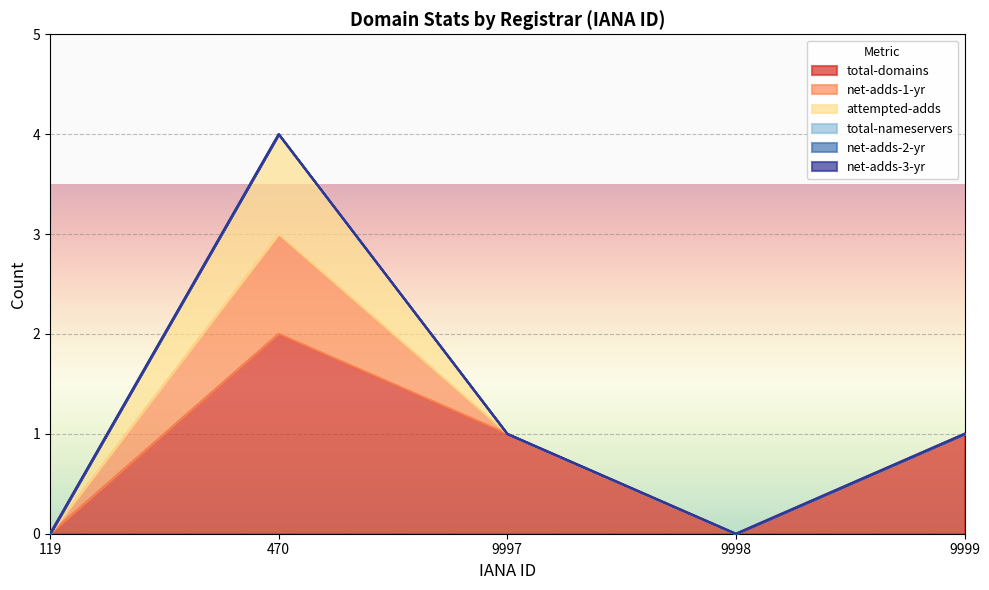

Between 119 and 9998, which is larger?

119